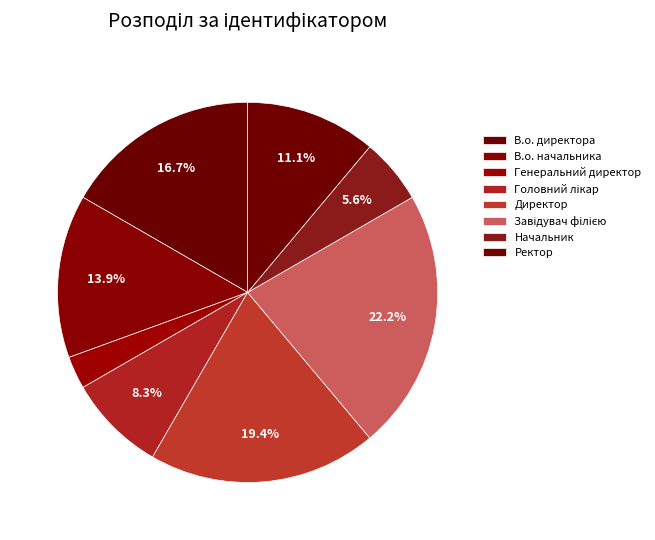

To the nearest percent, what percentage of the pie is Начальник?

6%